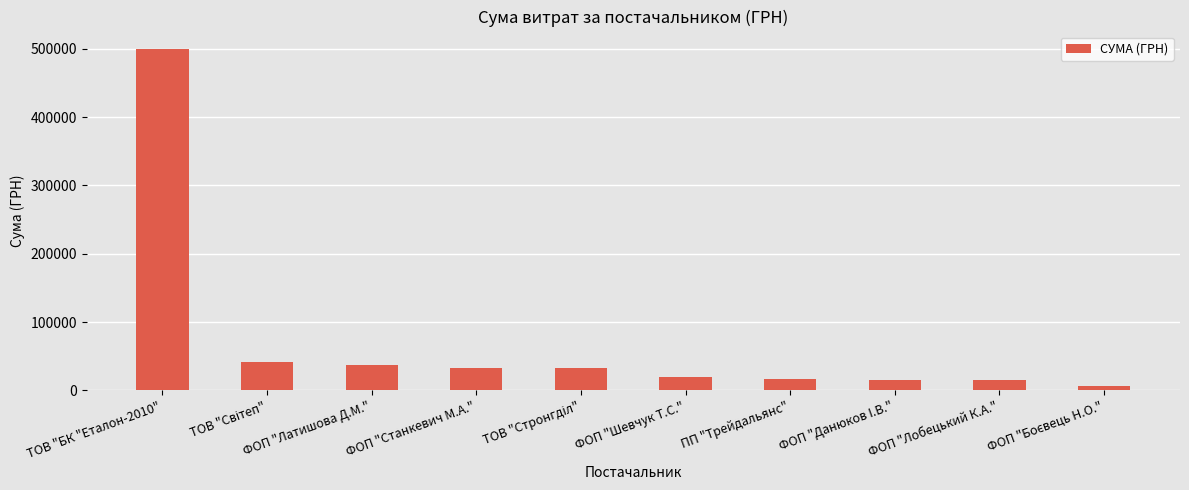

What is the difference between the maximum and second lowest values?

484564.9